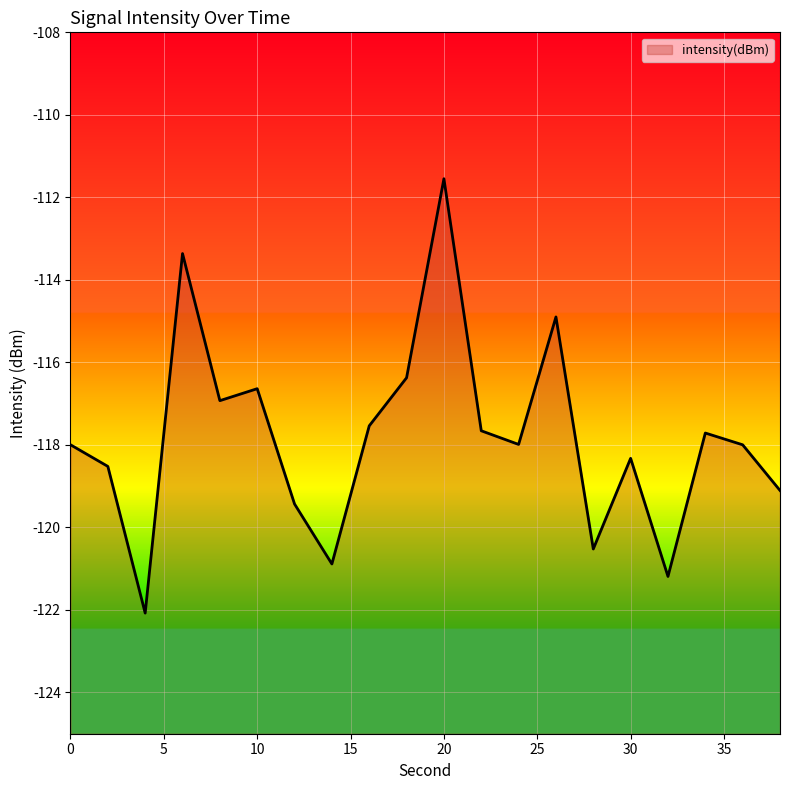

What is the approximate value at 2?

-118.5